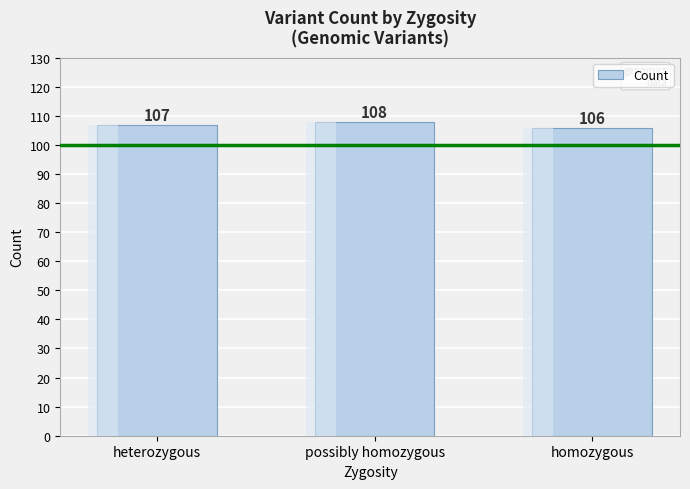

Is it true that the value at possibly homozygous is 108?

True